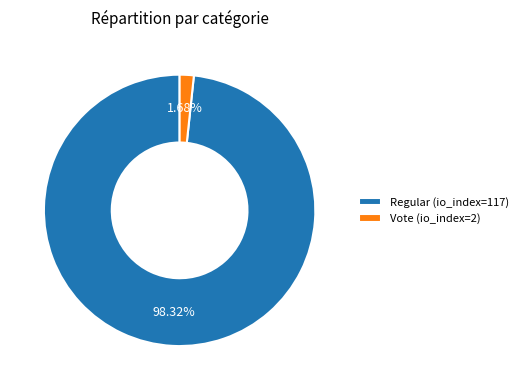

The Regular (io_index=117) slice represents 87% of the pie. True or false?

False